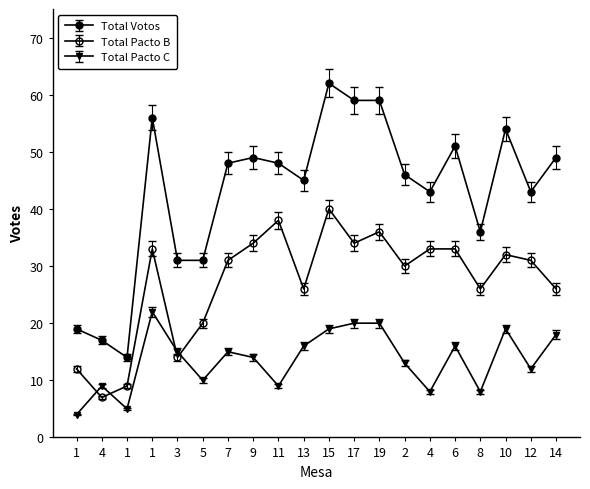

Is it true that Total Pacto B equals 14.0 at 3?

True